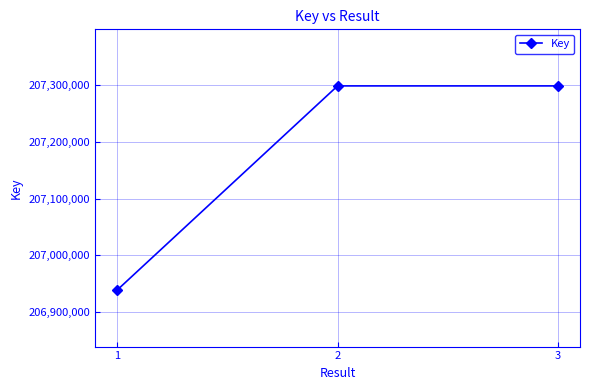

Is it true that the value at 3 is 138502630?

False